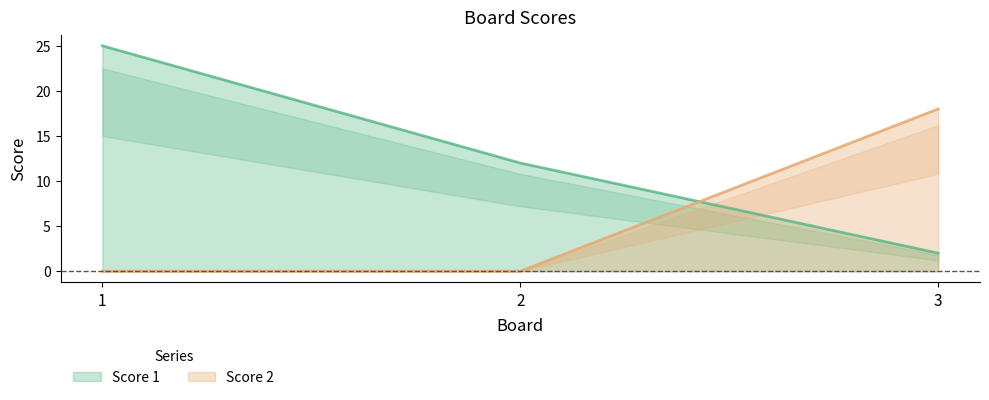

At which label does Score 2 reach its peak?

3